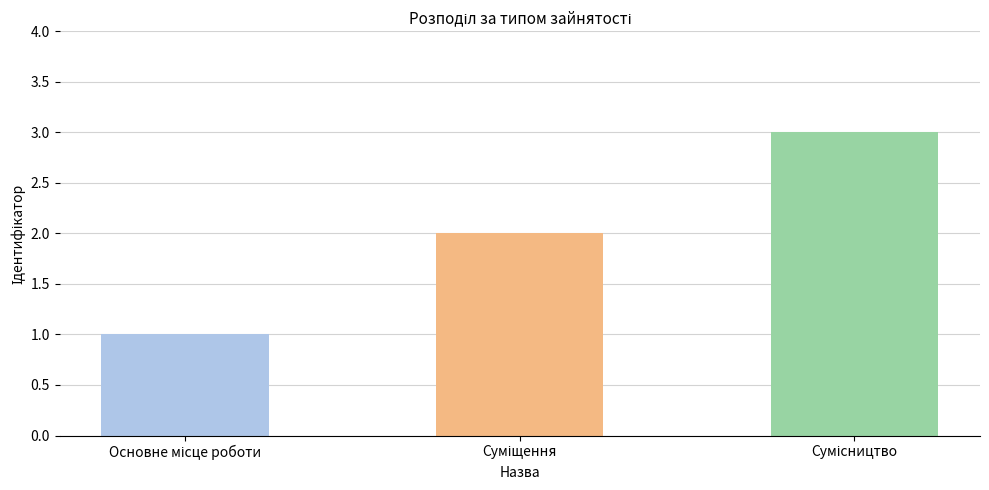

What is the maximum value shown in the chart?

3